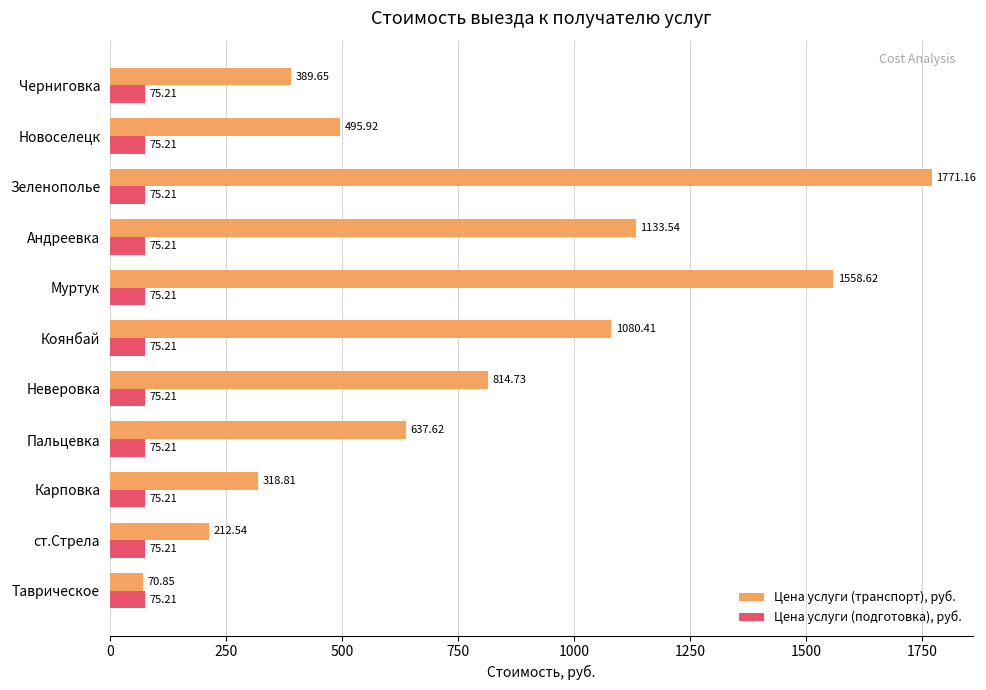

Rank the series by their average value, from lowest to highest.

Цена услуги (подготовка), руб., Цена услуги (транспорт), руб.